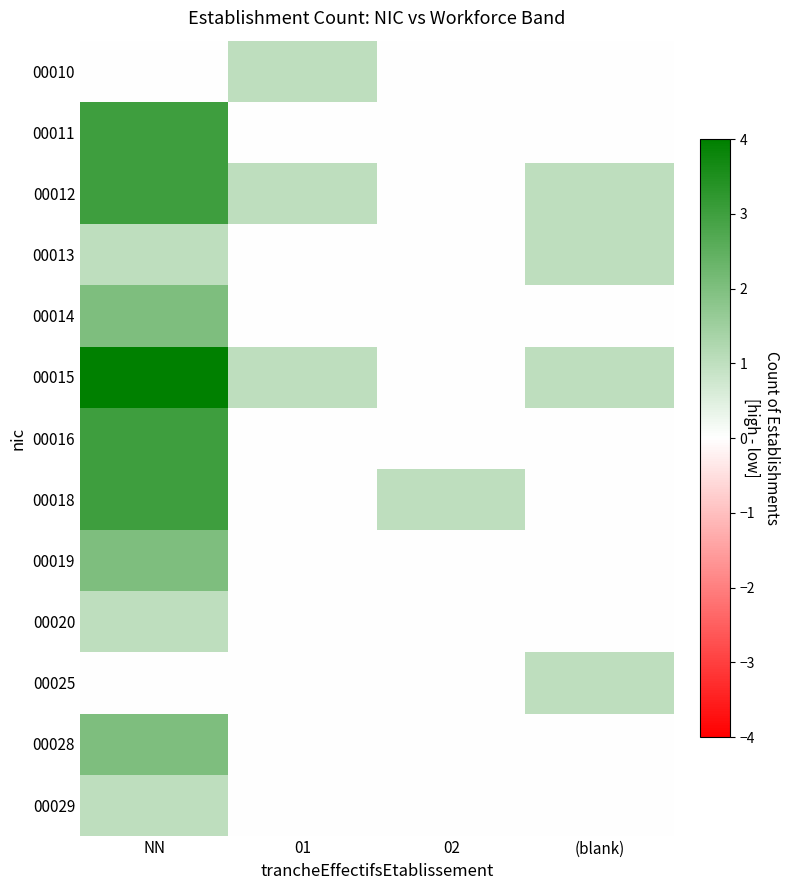

Reading left to right, transcribe all the data shown in this chart.

00010: NN=0	01=1	02=0	(blank)=0
00011: NN=3	01=0	02=0	(blank)=0
00012: NN=3	01=1	02=0	(blank)=1
00013: NN=1	01=0	02=0	(blank)=1
00014: NN=2	01=0	02=0	(blank)=0
00015: NN=4	01=1	02=0	(blank)=1
00016: NN=3	01=0	02=0	(blank)=0
00018: NN=3	01=0	02=1	(blank)=0
00019: NN=2	01=0	02=0	(blank)=0
00020: NN=1	01=0	02=0	(blank)=0
00025: NN=0	01=0	02=0	(blank)=1
00028: NN=2	01=0	02=0	(blank)=0
00029: NN=1	01=0	02=0	(blank)=0